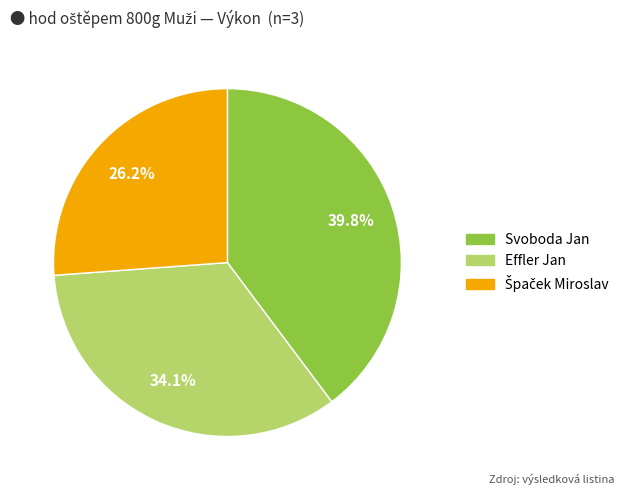

Is there a majority slice in this chart?

No